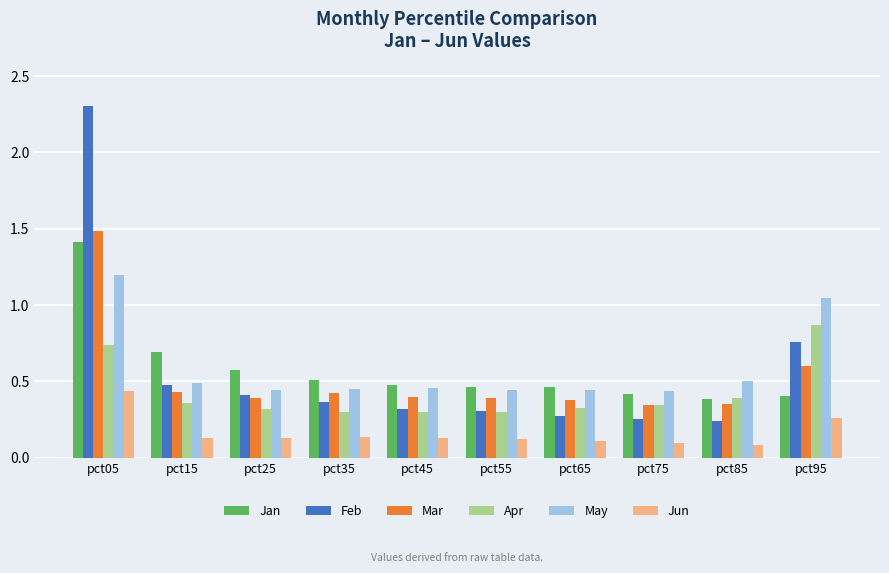

What is the sum of all Feb values?

5.7